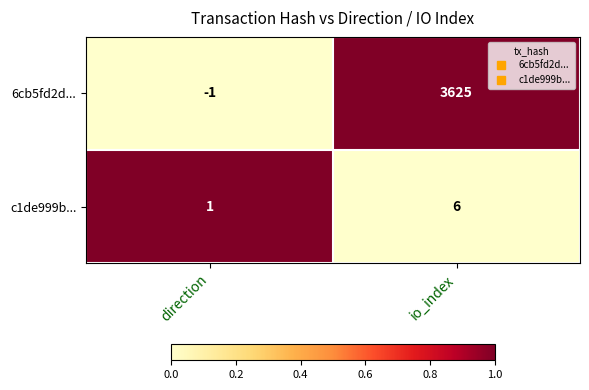

The value of 6cb5fd2d... at io_index is 6432. True or false?

False